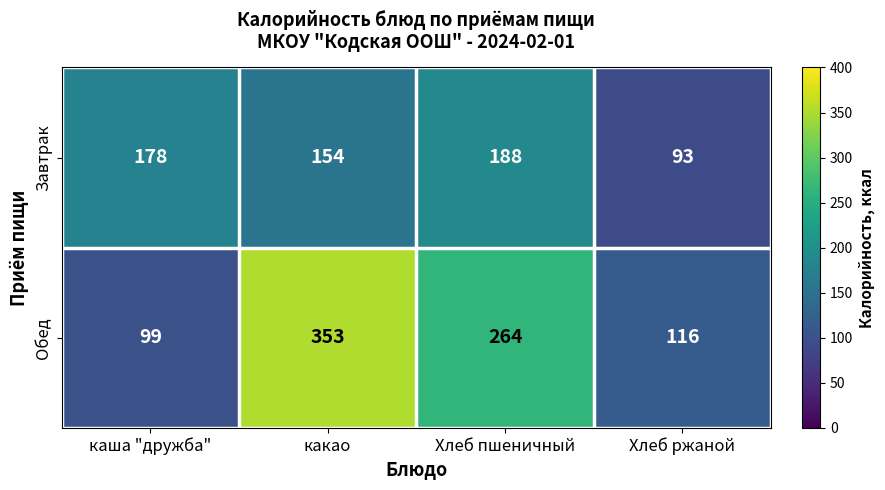

Which series has the largest total across all categories?

Обед